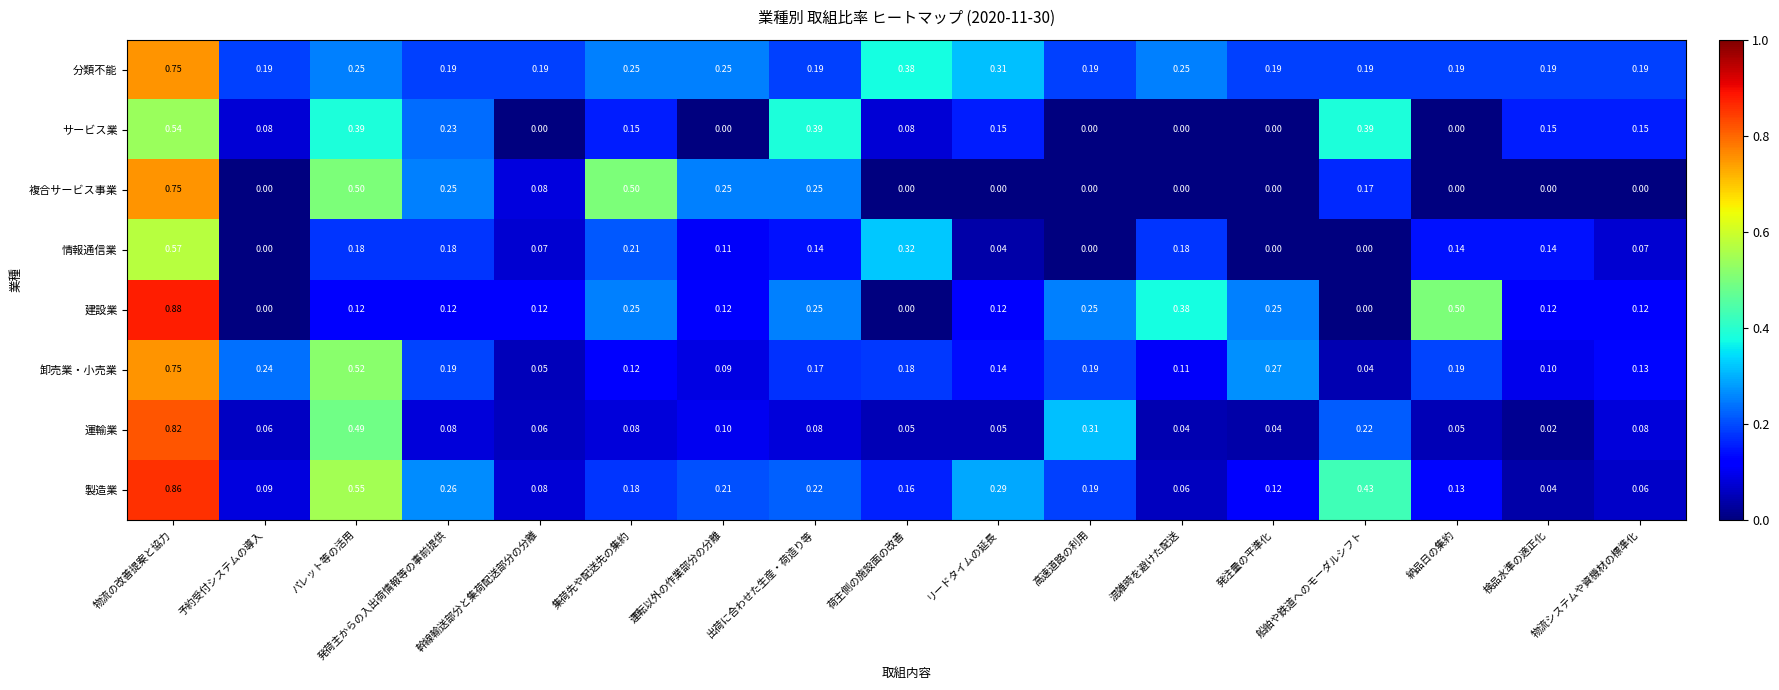

Between 物流の改善提案と協力 and 高速道路の利用, which series saw the biggest shift?

複合サービス事業